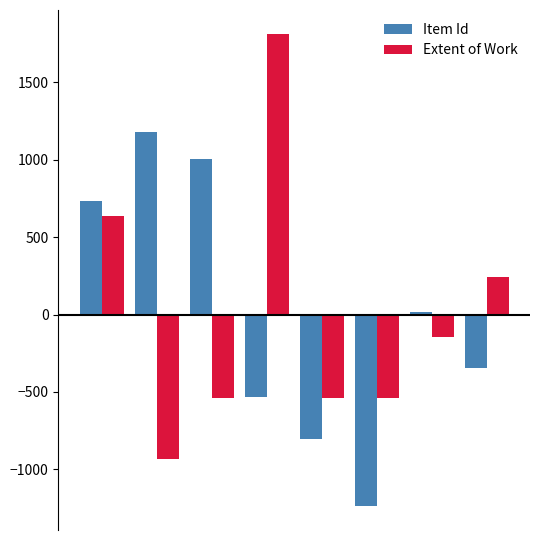

Count the number of data series in this chart.

2